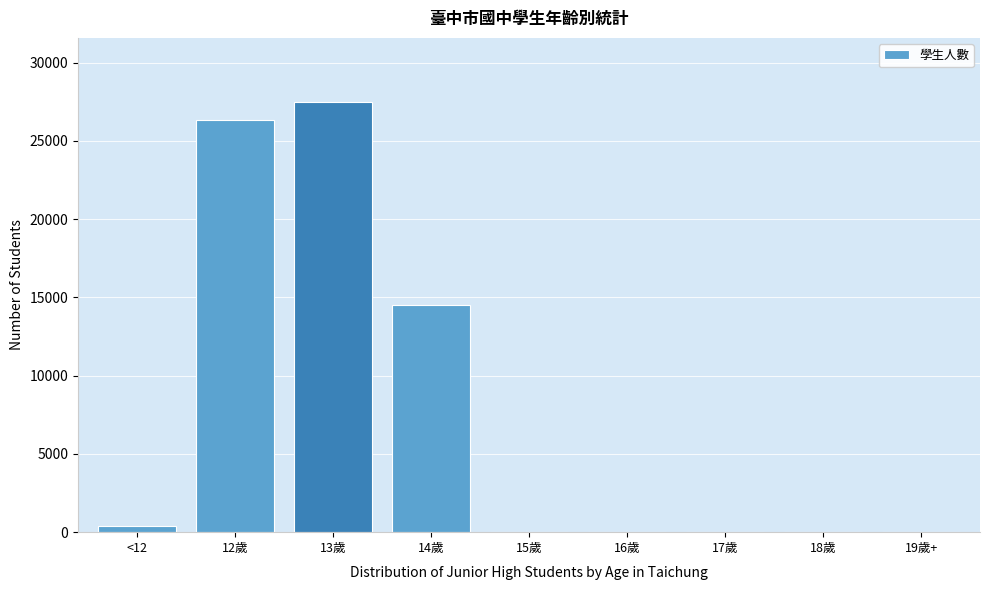

What is the ratio of the value at 12歲 to the value at 13歲?

1.0